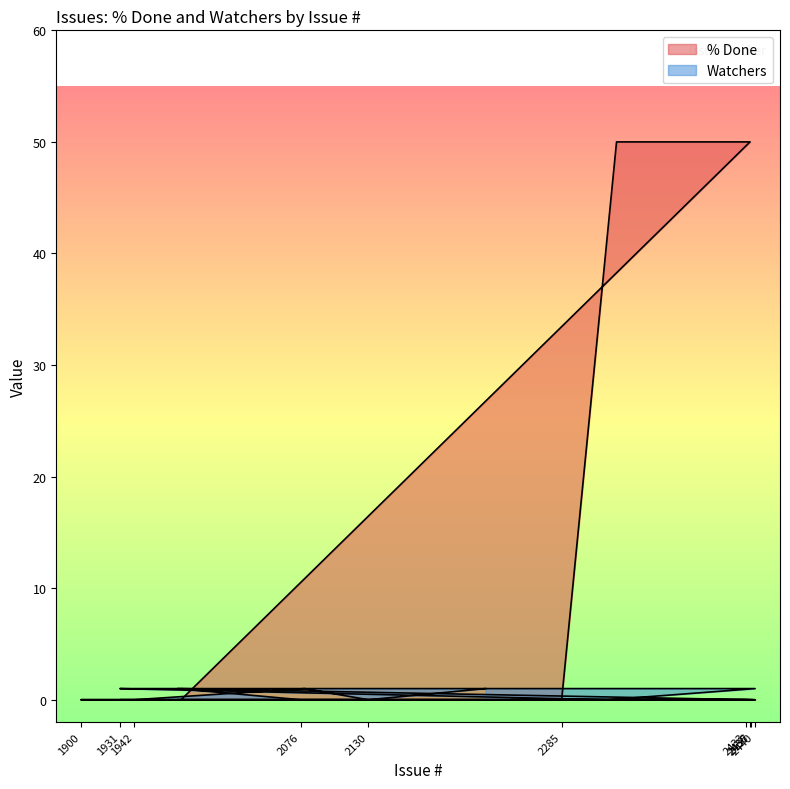

Which label corresponds to the smallest value in the chart?

2433